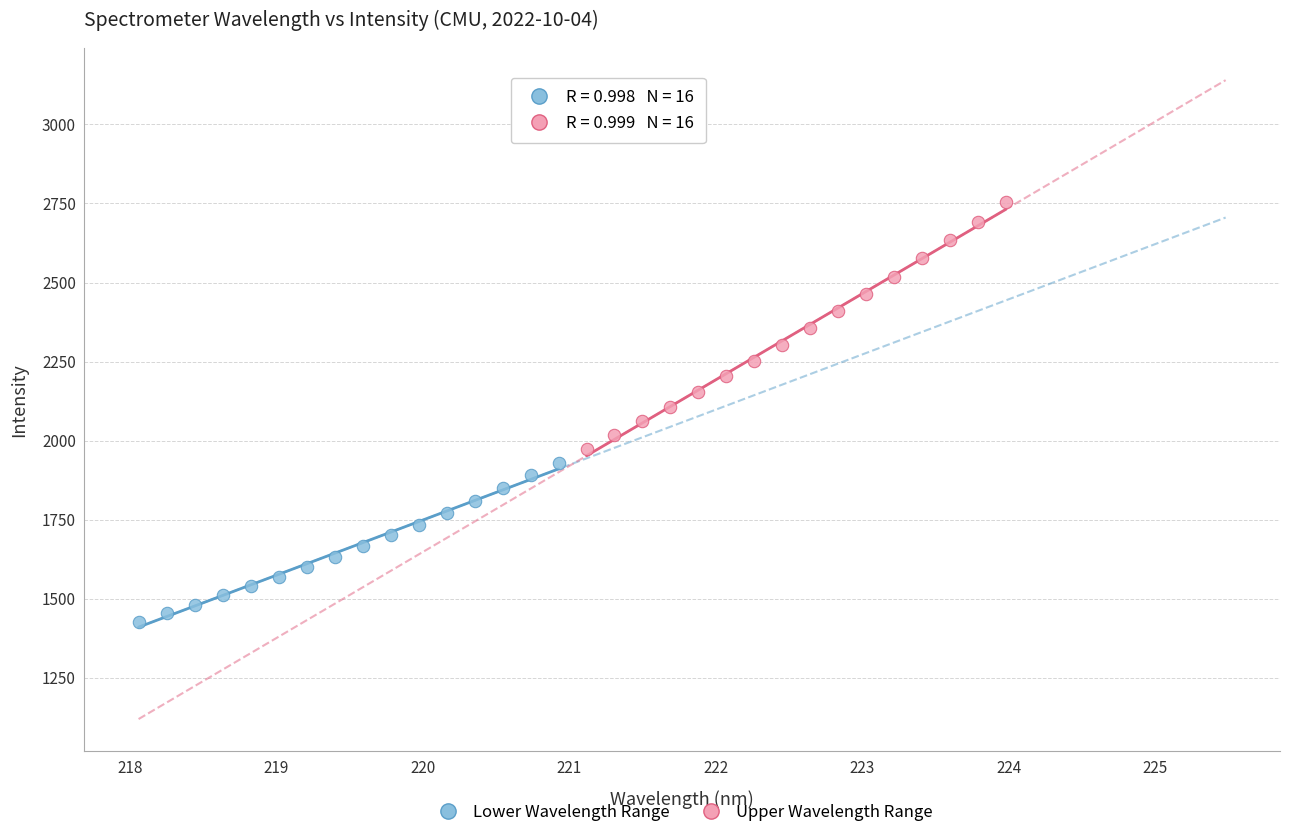

Which series reaches the maximum Y coordinate?

Upper Wavelength Range